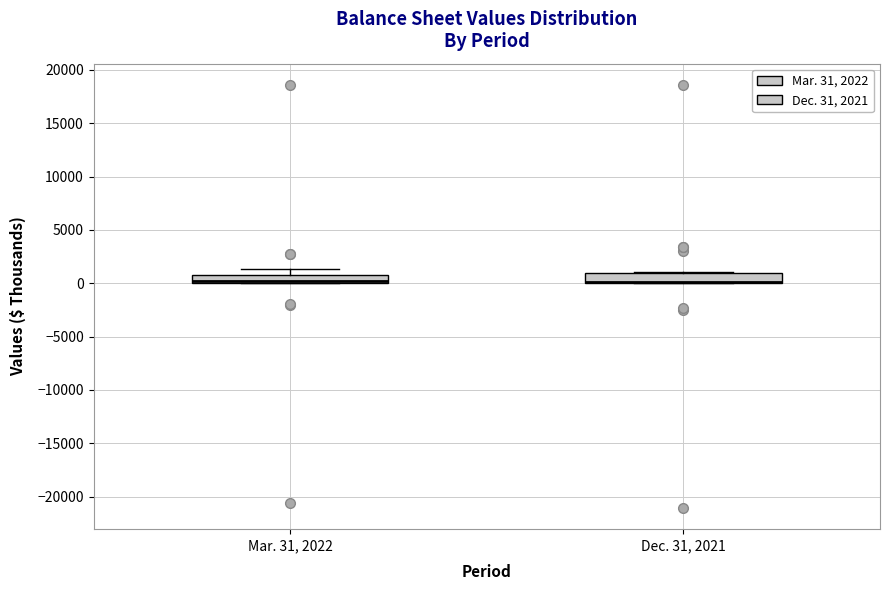

Reading left to right, transcribe this box plot: for each box, give where its median line is, the range the box spans, and where its two whiskers end, as read against the y-axis. The values are not printed on the chart, so give them approximately, as read against the axis.

Mar. 31, 2022: median 0 (drawn on the box's lower edge), box 0 to 1000, whiskers 0 to 1500
Dec. 31, 2021: median 0 (drawn on the box's lower edge), box 0 to 1000, whiskers 0 to 1000